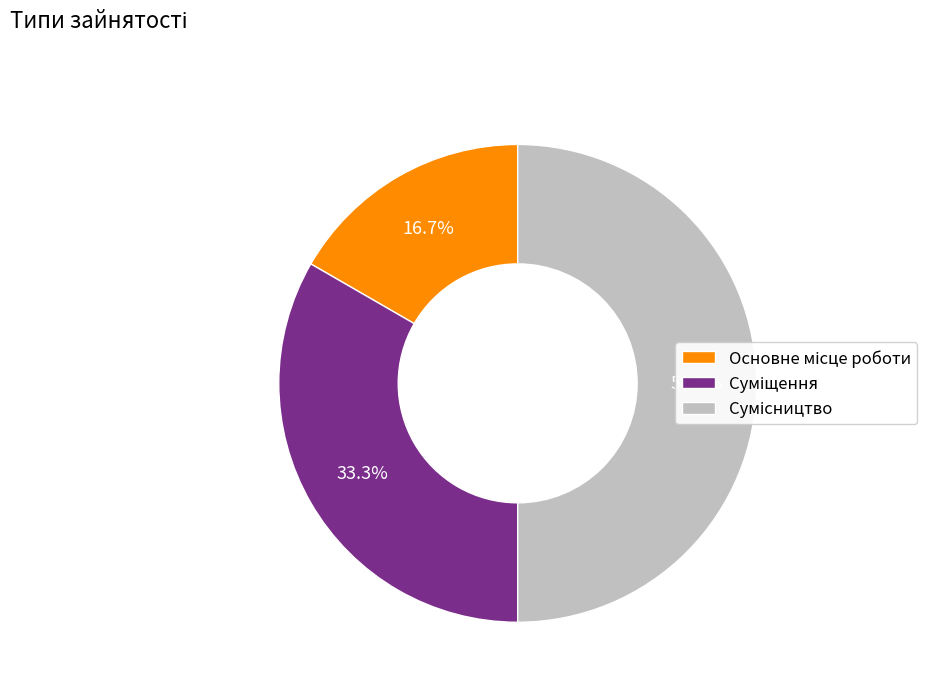

Between Суміщення and Сумісництво, which is larger?

Сумісництво